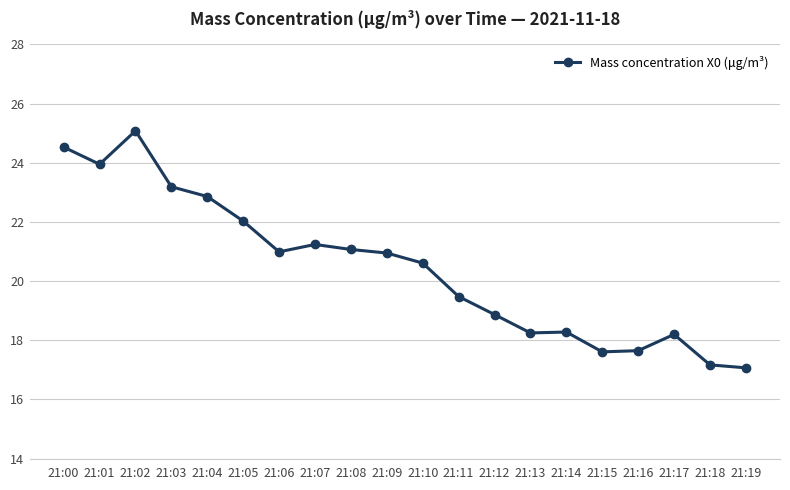

True or false: the data shows 21.2 at 21:07.

True